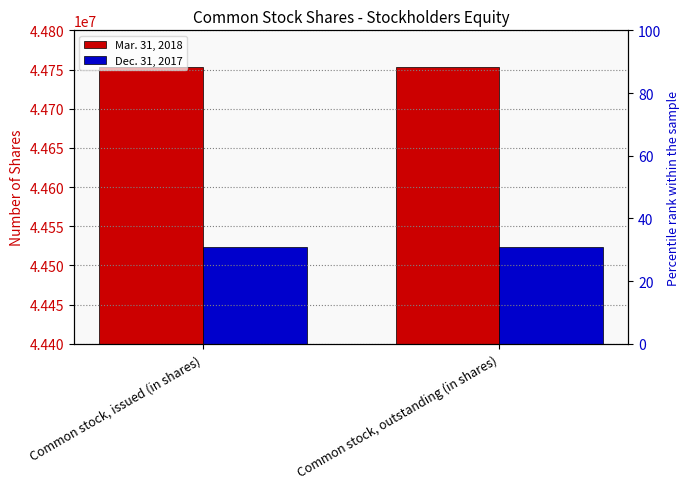

Which category has the lowest value in the Dec. 31, 2017 series?

Common stock, issued (in shares)